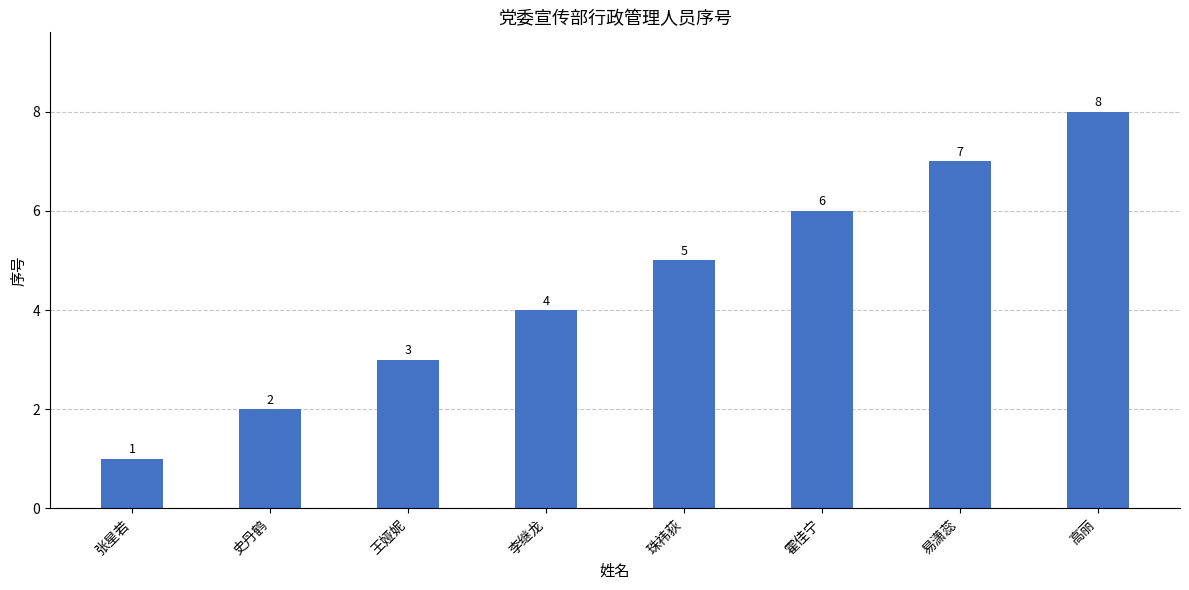

At which label is the value closest to 4?

李继龙